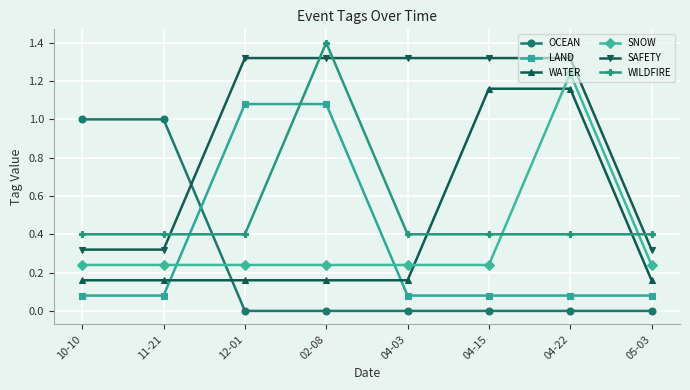

How many categories are shown in the chart?

8